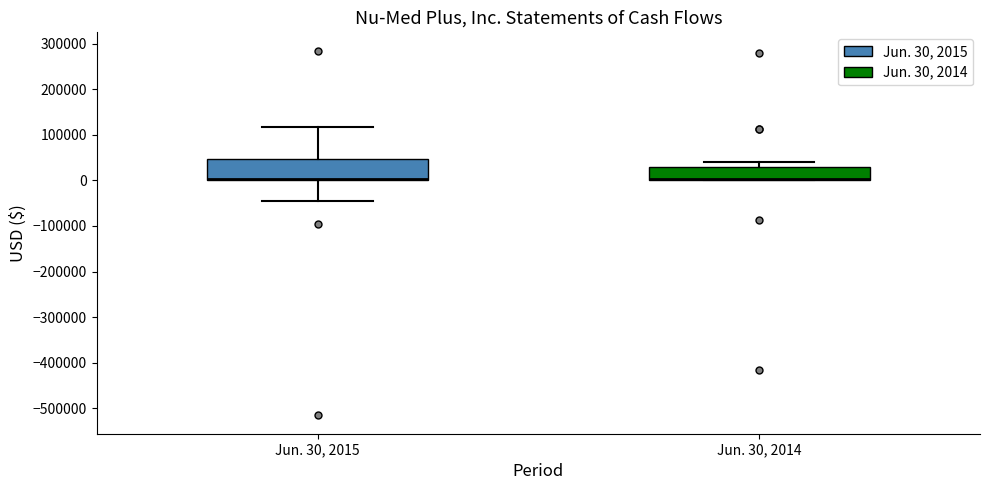

Reading left to right, read every box against the y-axis: the position of its median line, the range the box covers, and the ends of its whiskers. The values are not printed on the chart, so give them approximately, as read against the axis.

Jun. 30, 2015: median 0 (just above the box's lower edge), box 0 to 50000, whiskers -50000 to 120000
Jun. 30, 2014: median 0 (drawn on the box's lower edge), box 0 to 30000, whiskers 0 to 40000